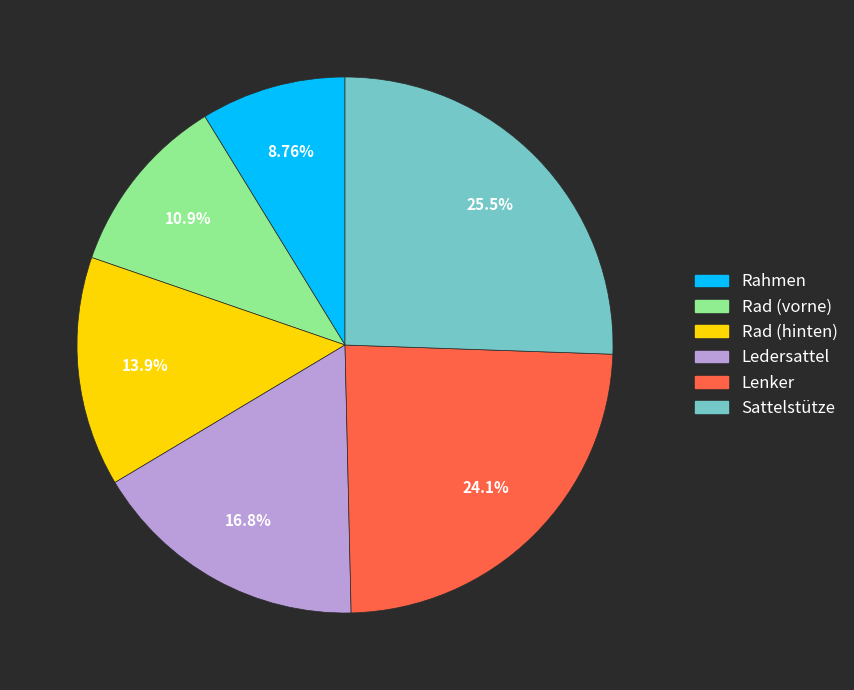

What is the largest slice in the pie chart?

Sattelstütze